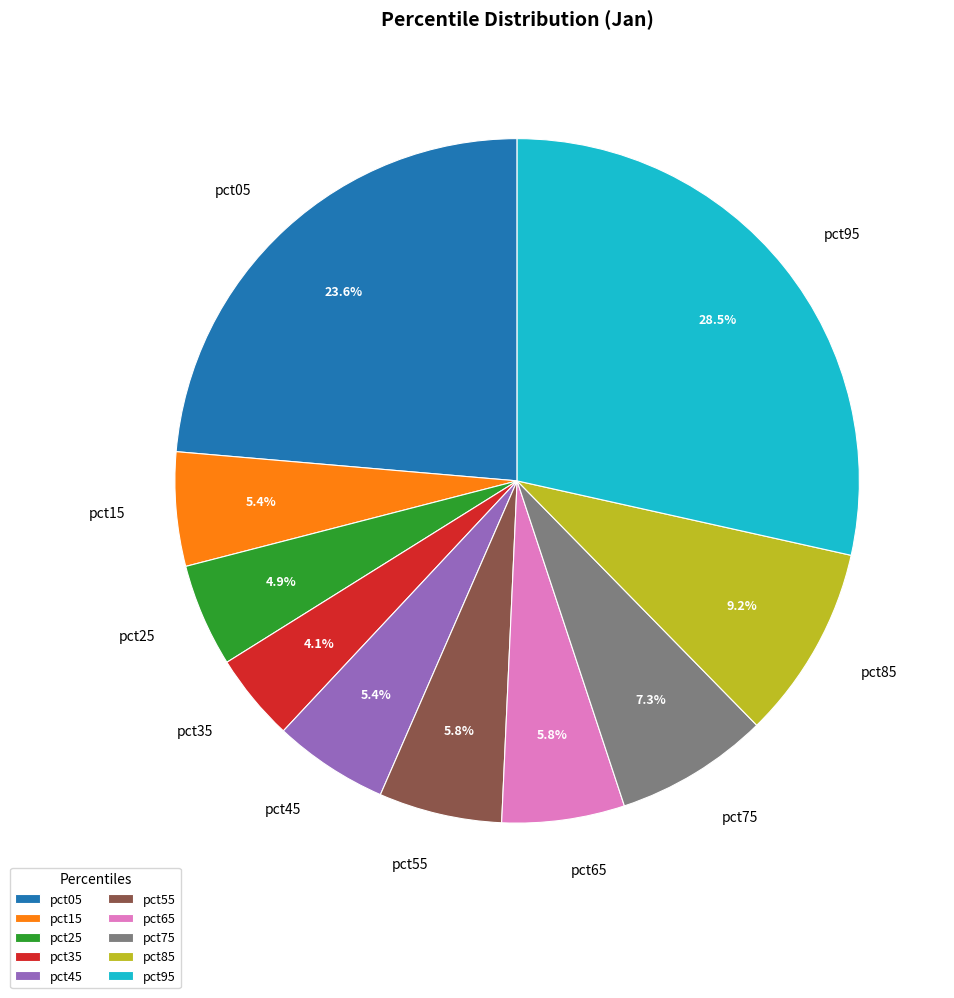

What is the smallest slice in the pie chart?

pct35